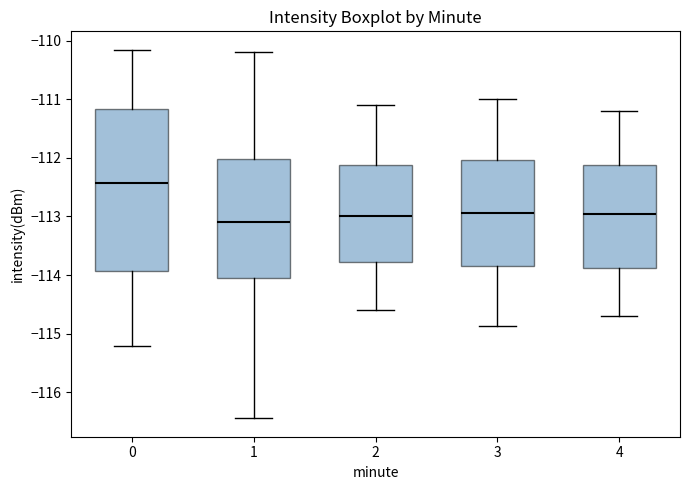

Where does the median line of the box at x = 0 sit on the y-axis? The values are not printed on the chart, so give them approximately, as read against the axis.

-112.4